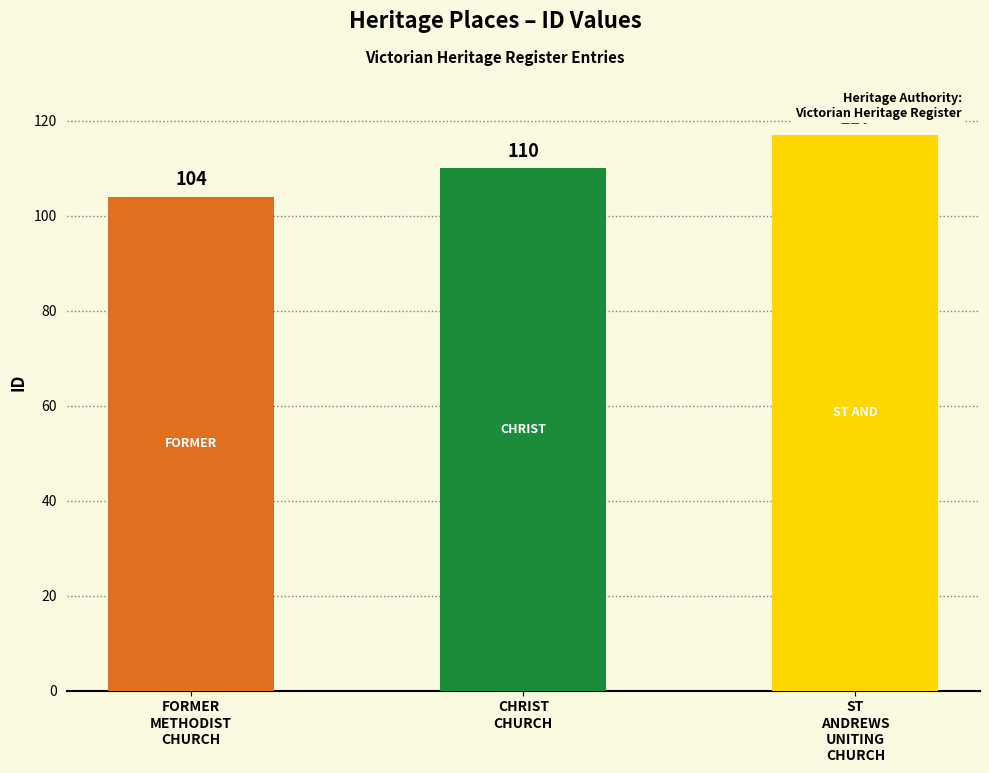

What is the sum of all values?

331